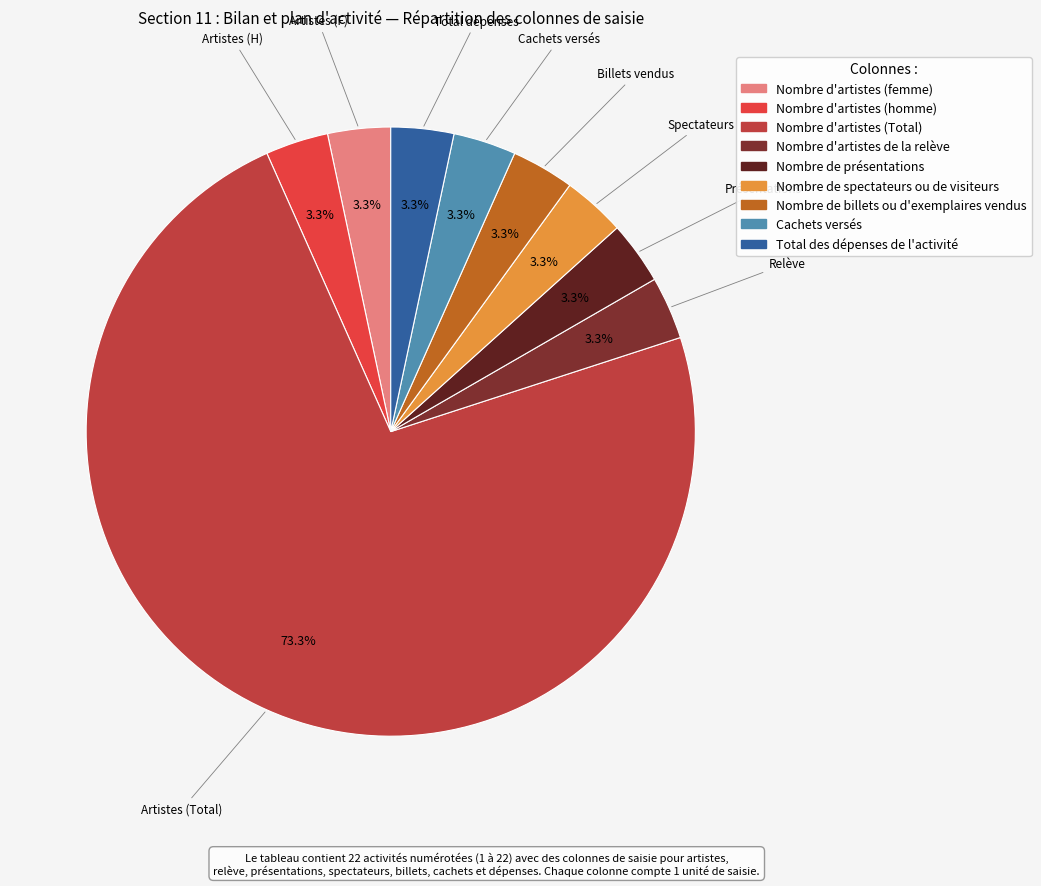

Is it true that Nombre de spectateurs ou de visiteurs is 15% of the pie?

False